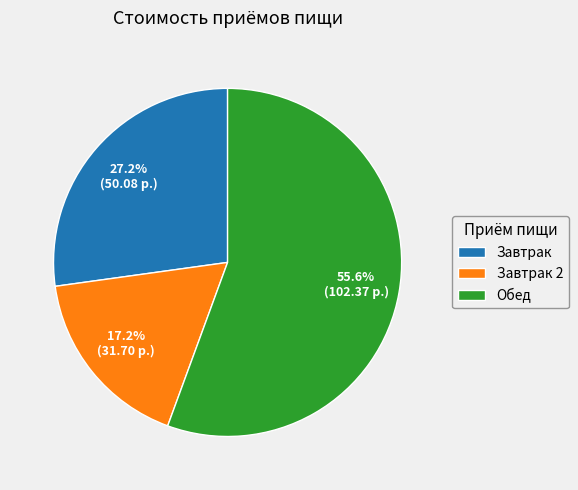

Is there any slice that represents more than half of the pie?

Yes